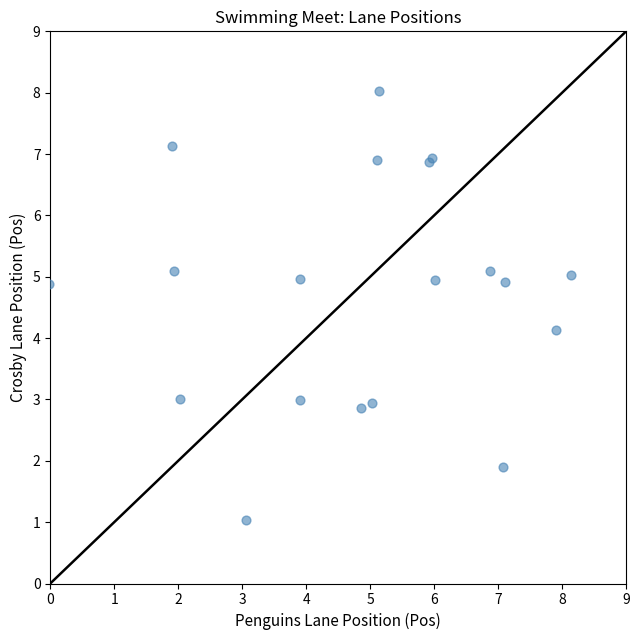

What Y value in the scatter plot is closest to 4?

4.1